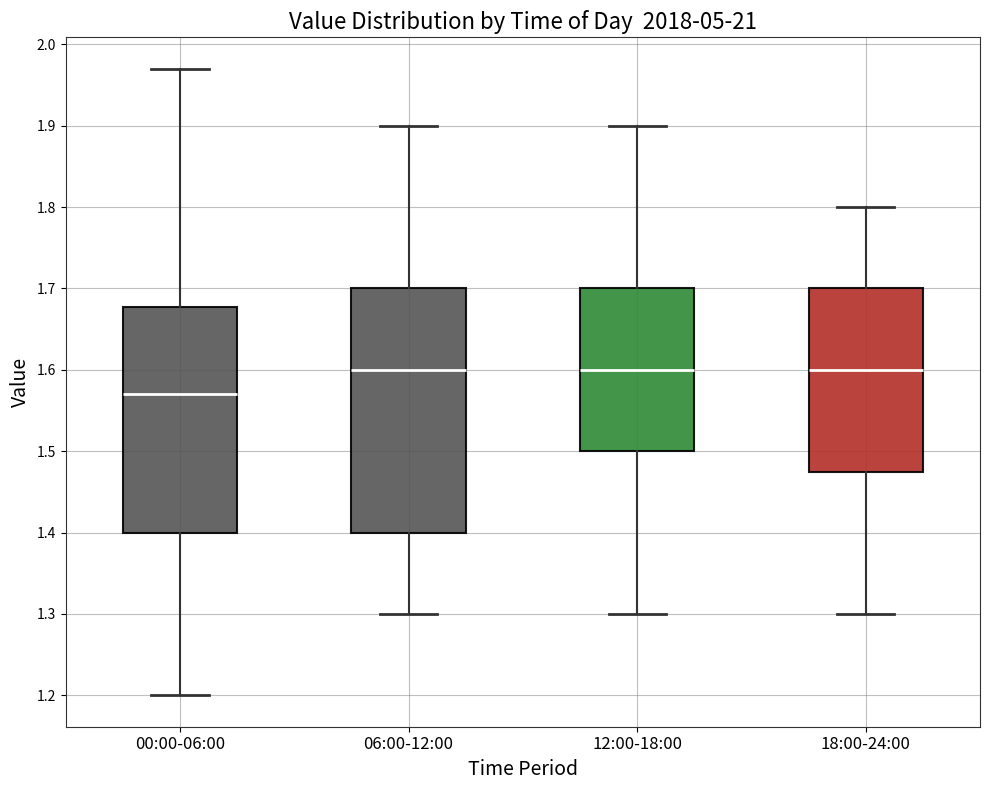

Reading left to right, transcribe this box plot: for each box, give where its median line is, the range the box spans, and where its two whiskers end, as read against the y-axis. The values are not printed on the chart, so give them approximately, as read against the axis.

00:00-06:00: median 1.57, box 1.40 to 1.68, whiskers 1.20 to 1.97
06:00-12:00: median 1.60, box 1.40 to 1.70, whiskers 1.30 to 1.90
12:00-18:00: median 1.60, box 1.50 to 1.70, whiskers 1.30 to 1.90
18:00-24:00: median 1.60, box 1.48 to 1.70, whiskers 1.30 to 1.80